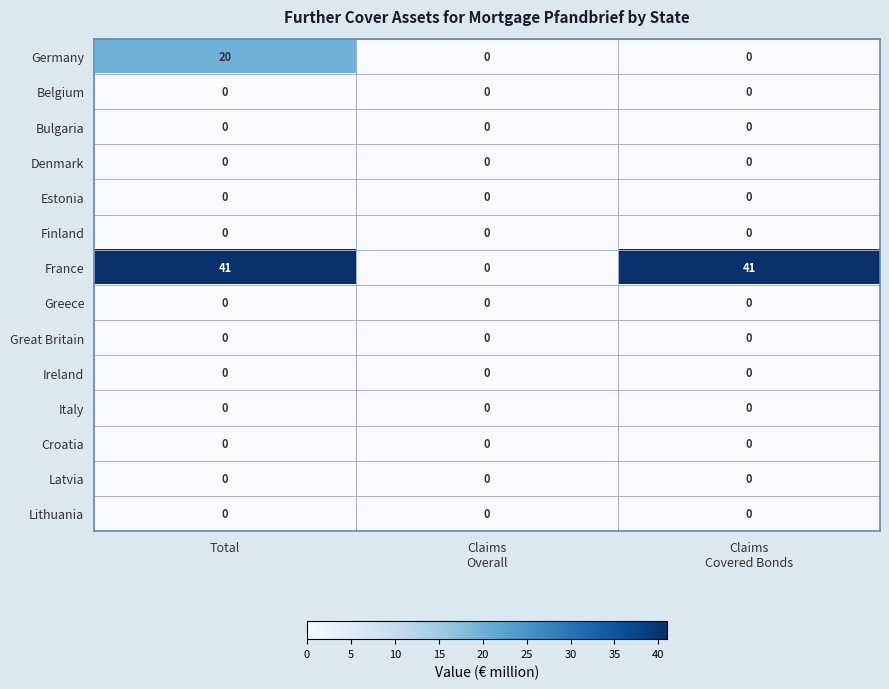

Which series has the widest spread of values?

France